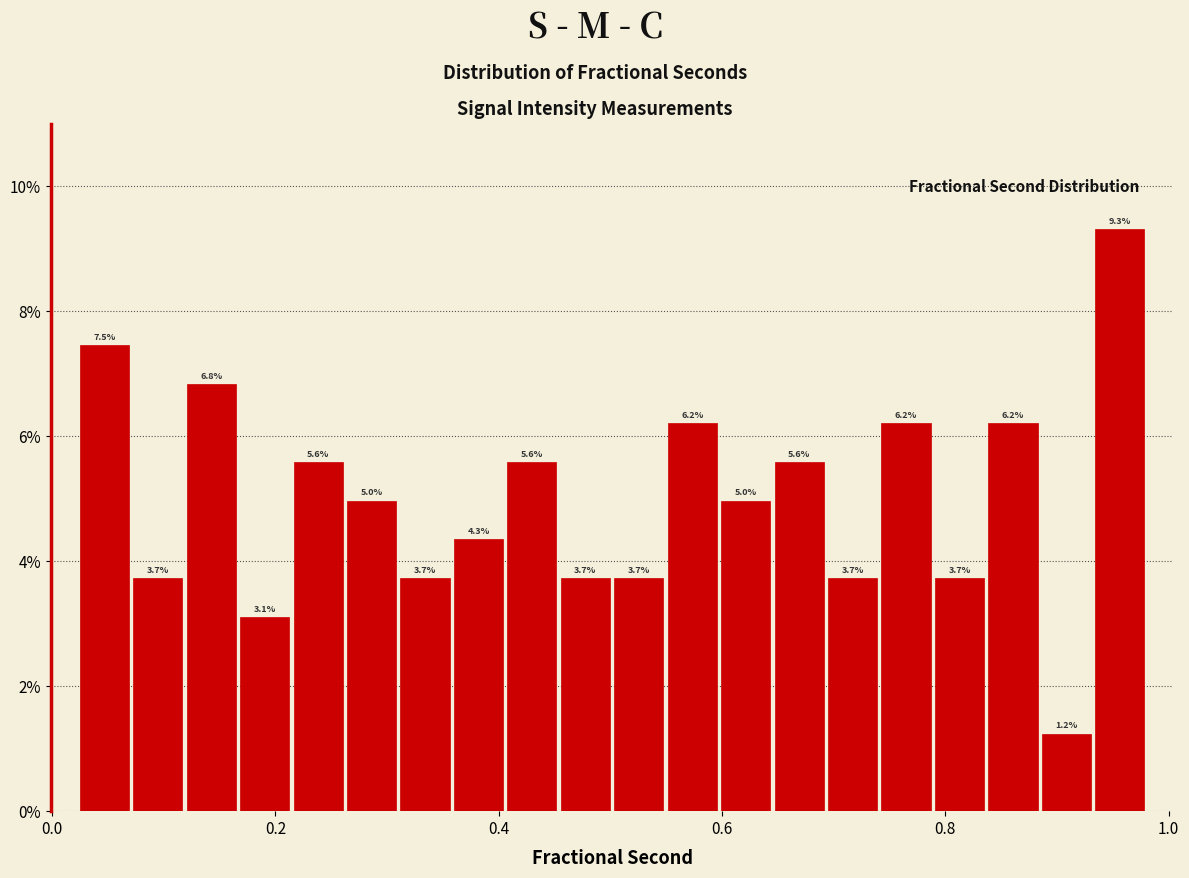

Read against the x-axis, roughly where is the centre of the tallest bar?

0.96